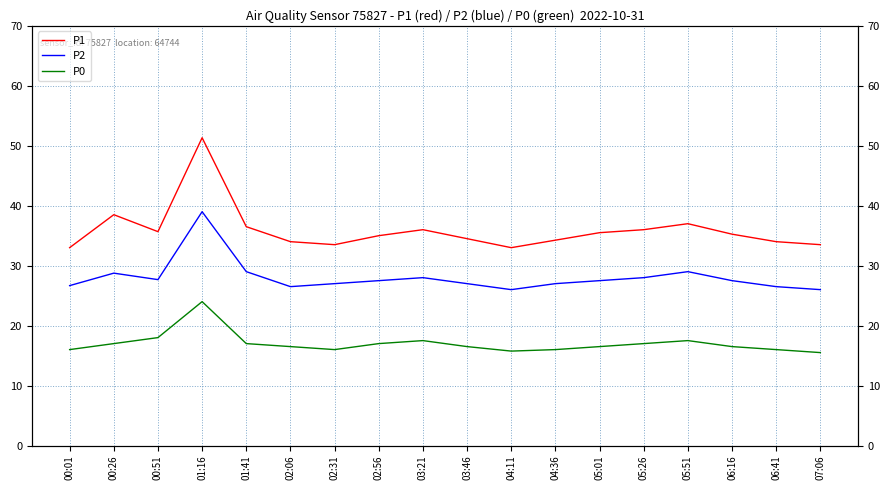

What position from the left is 02:31?

7